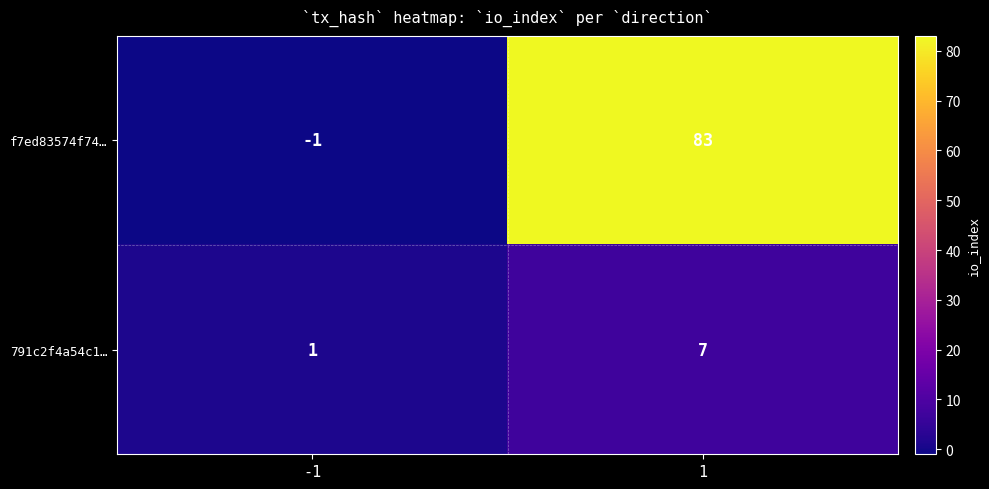

What is the difference between the 791c2f4a54c1… values at 1 and -1?

6